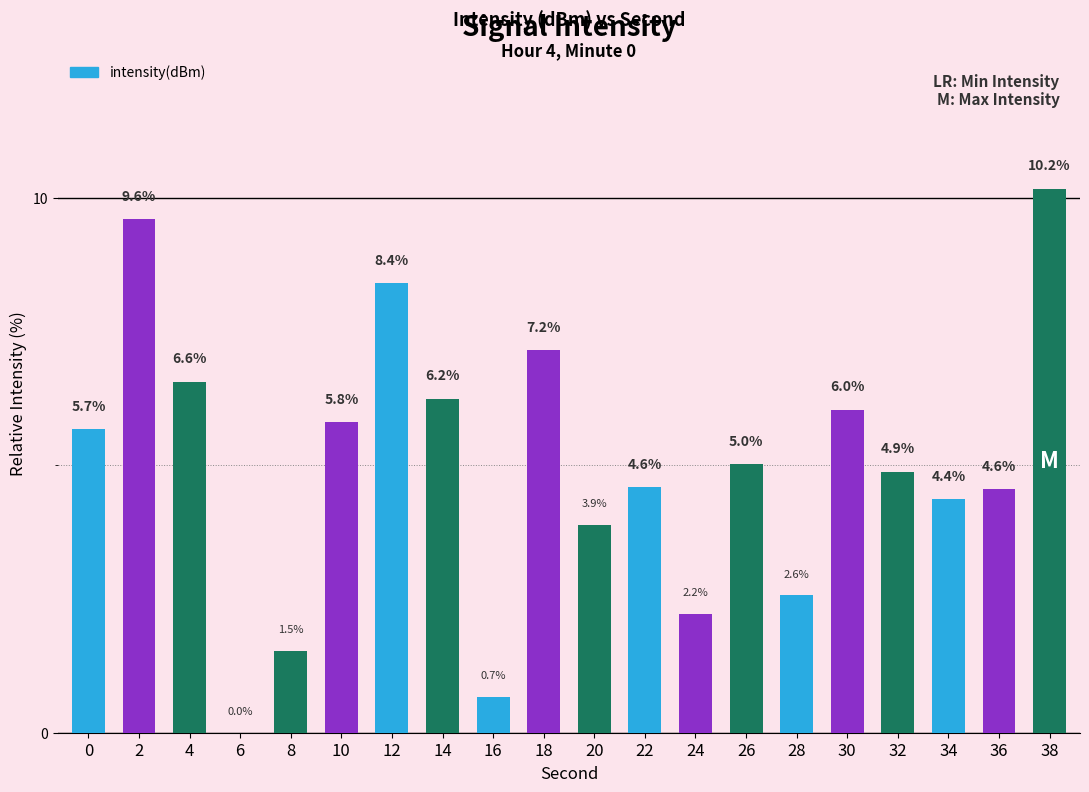

The chart shows a value of 12.5 at 12. True or false?

False